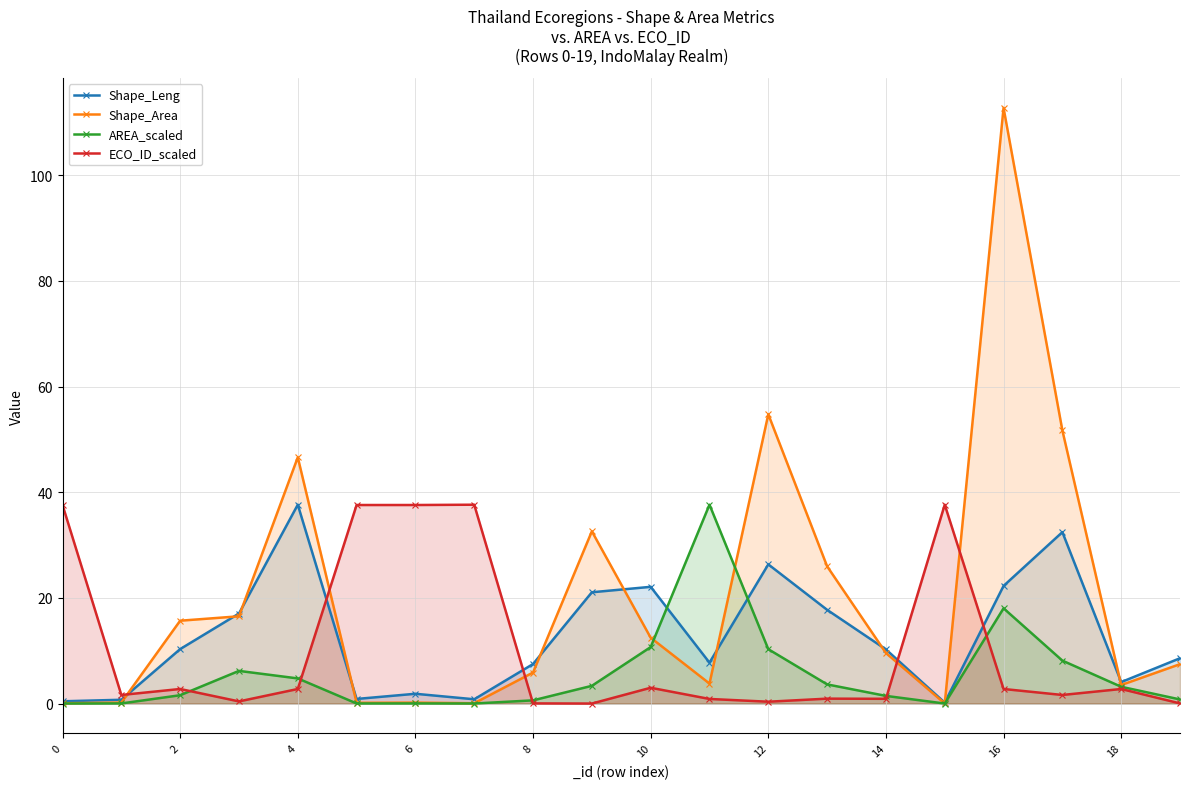

How many values in the Shape_Leng series are below 10?

10